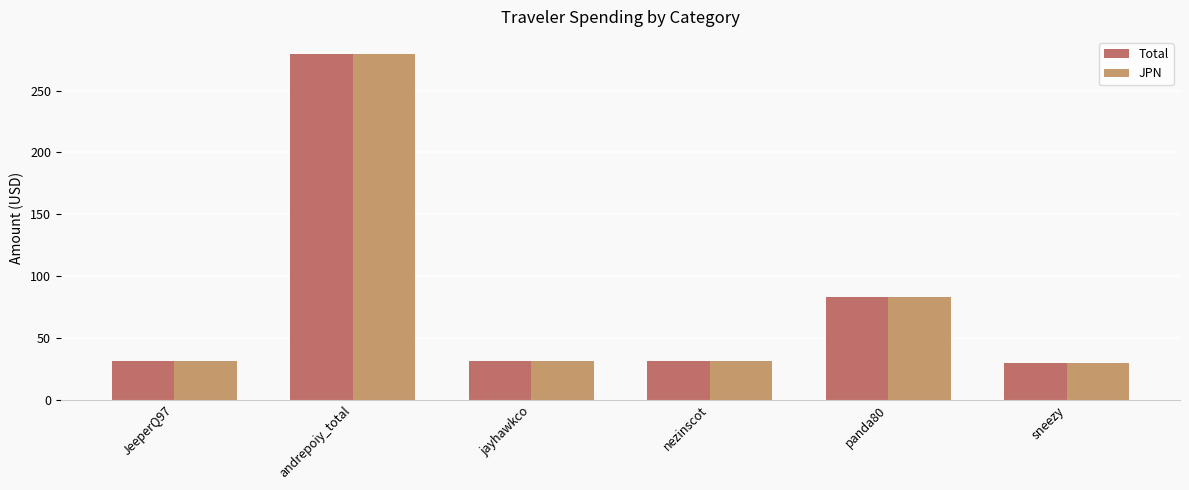

At which category is the sum across all series the highest?

andrepoiy_total